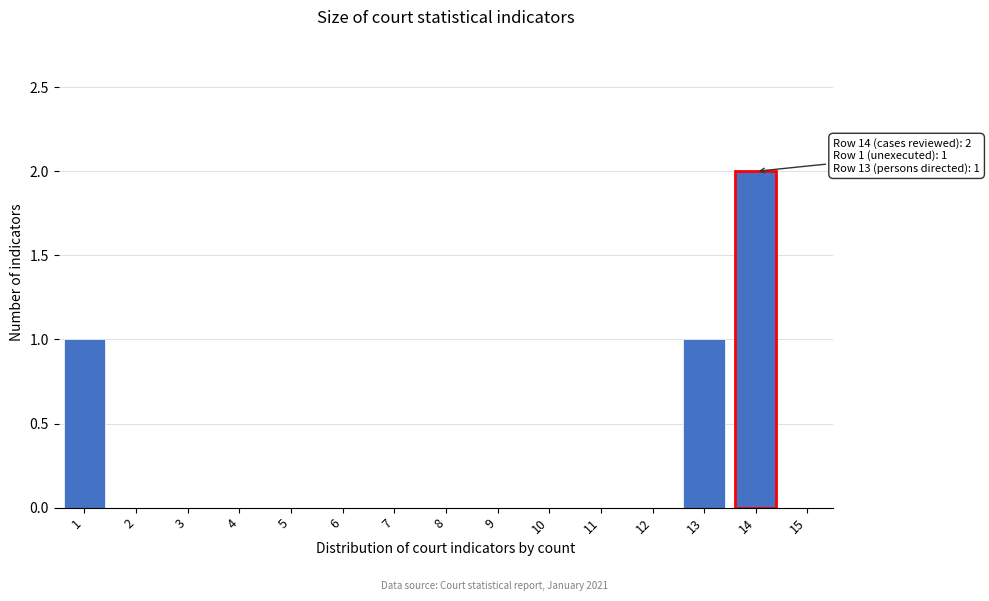

Reading right to left, transcribe all the data shown in this chart.

15=0	14=2	13=1	12=0	11=0	10=0	9=0	8=0	7=0	6=0	5=0	4=0	3=0	2=0	1=1